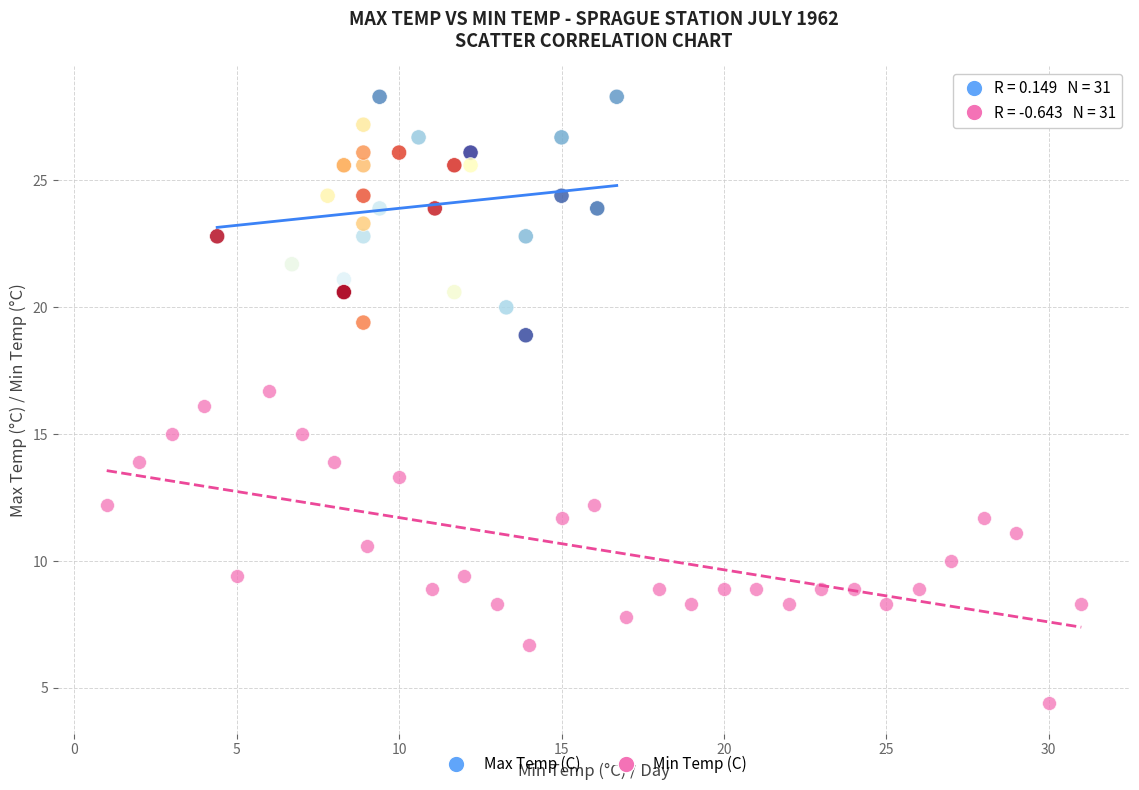

Which series reaches the minimum Y coordinate?

Min Temp (C)